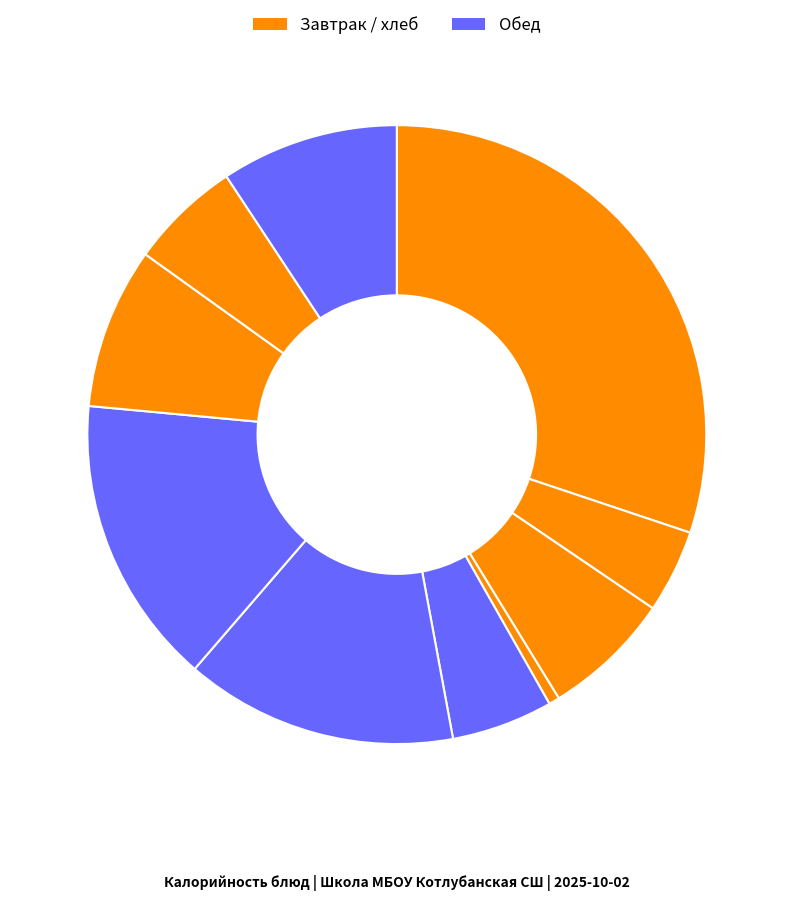

How many segments does this pie chart have?

10